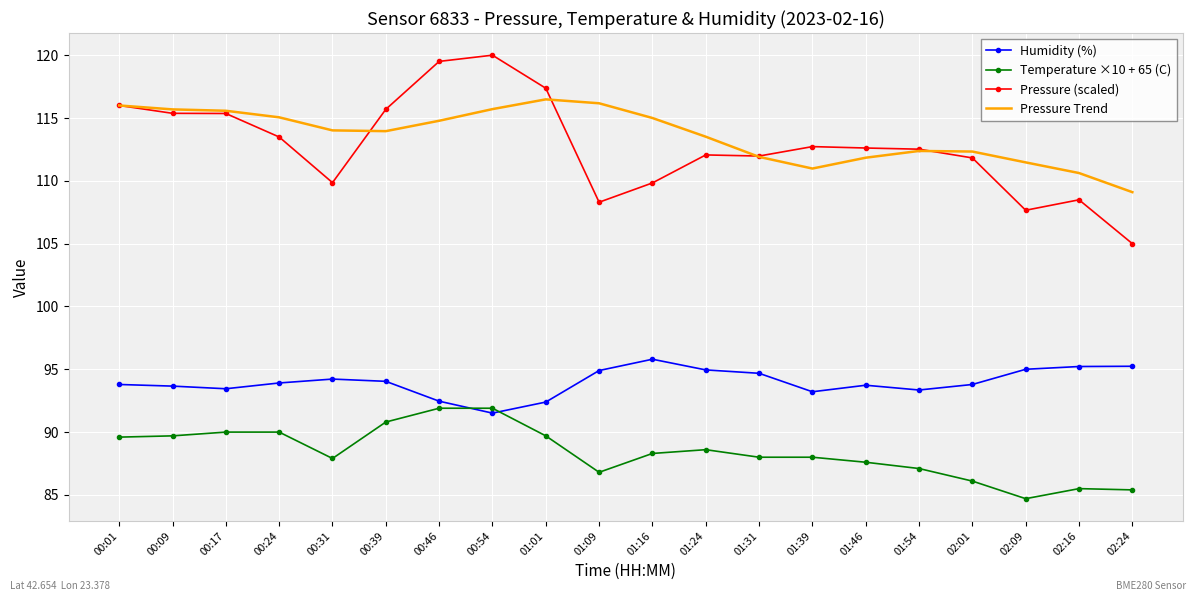

How many series are shown in this chart?

4